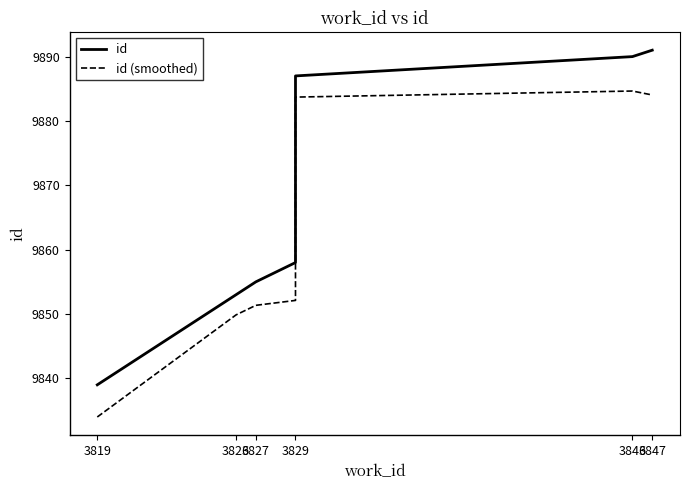

What is the value of the id point at the 8th from the left?

9887.0